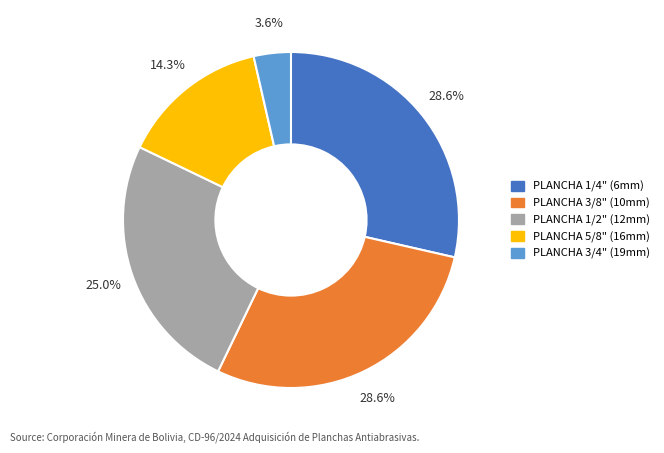

Is there a majority slice in this chart?

No